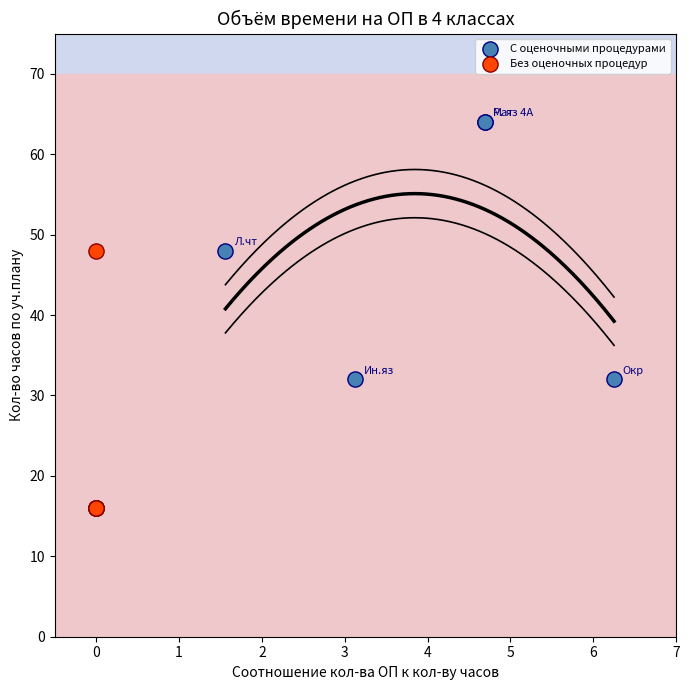

What are all the series names shown in the legend?

С оценочными процедурами, Без оценочных процедур